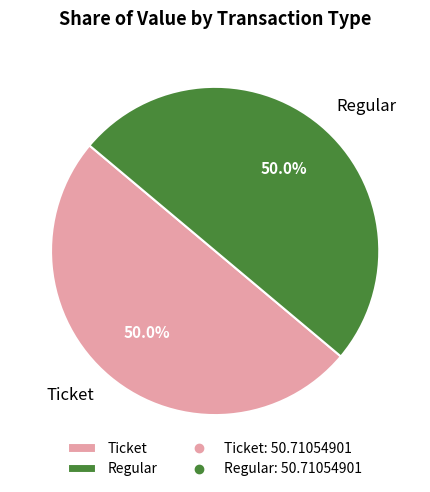

Do Regular and Ticket together represent more than half of the pie?

Yes